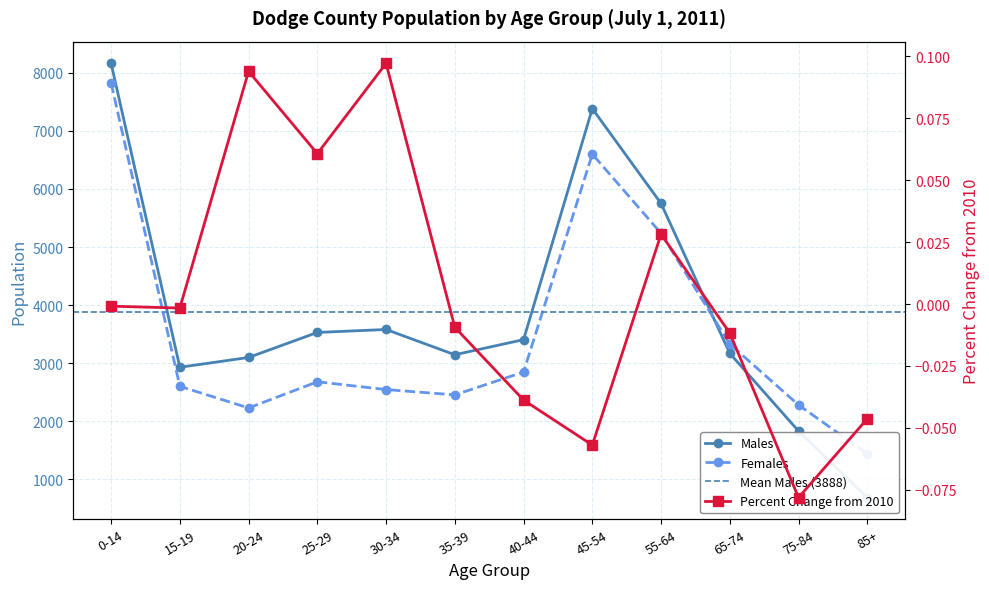

At which category does Females reach its first local peak?

25-29